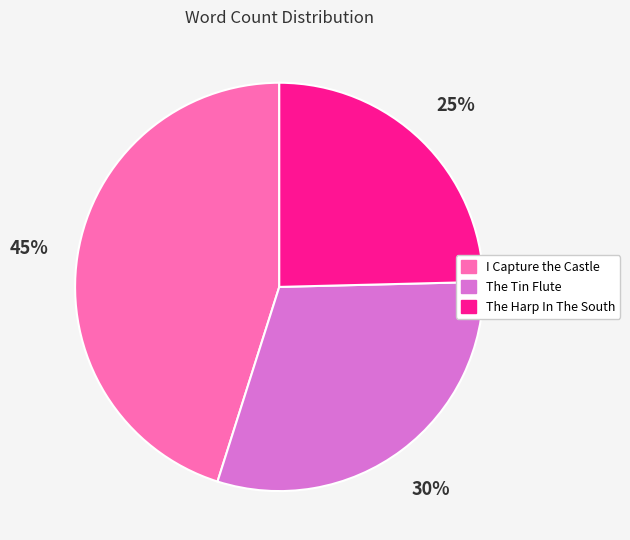

Between The Tin Flute and I Capture the Castle, which is larger?

I Capture the Castle